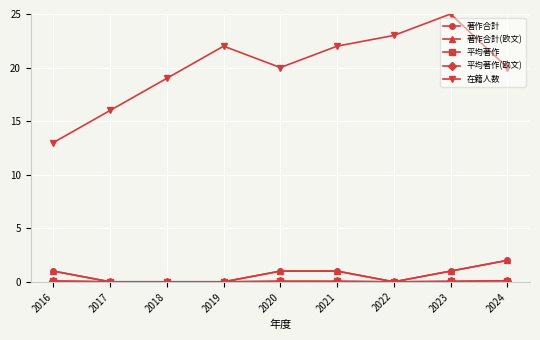

What is the difference between the second highest and second lowest values in the 在籍人数 series?

7.0